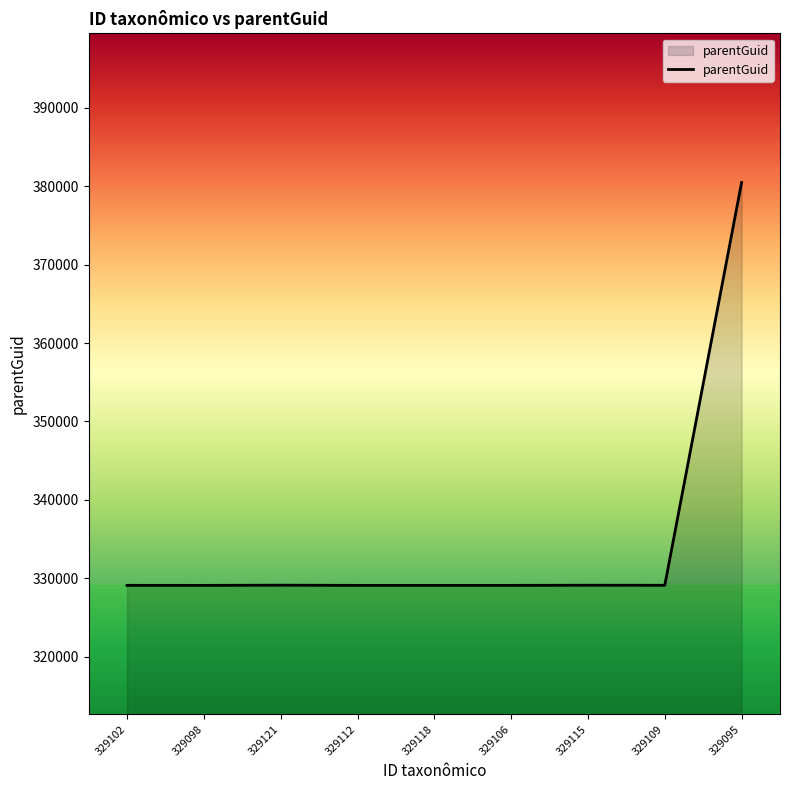

What is the greatest value displayed?

380474